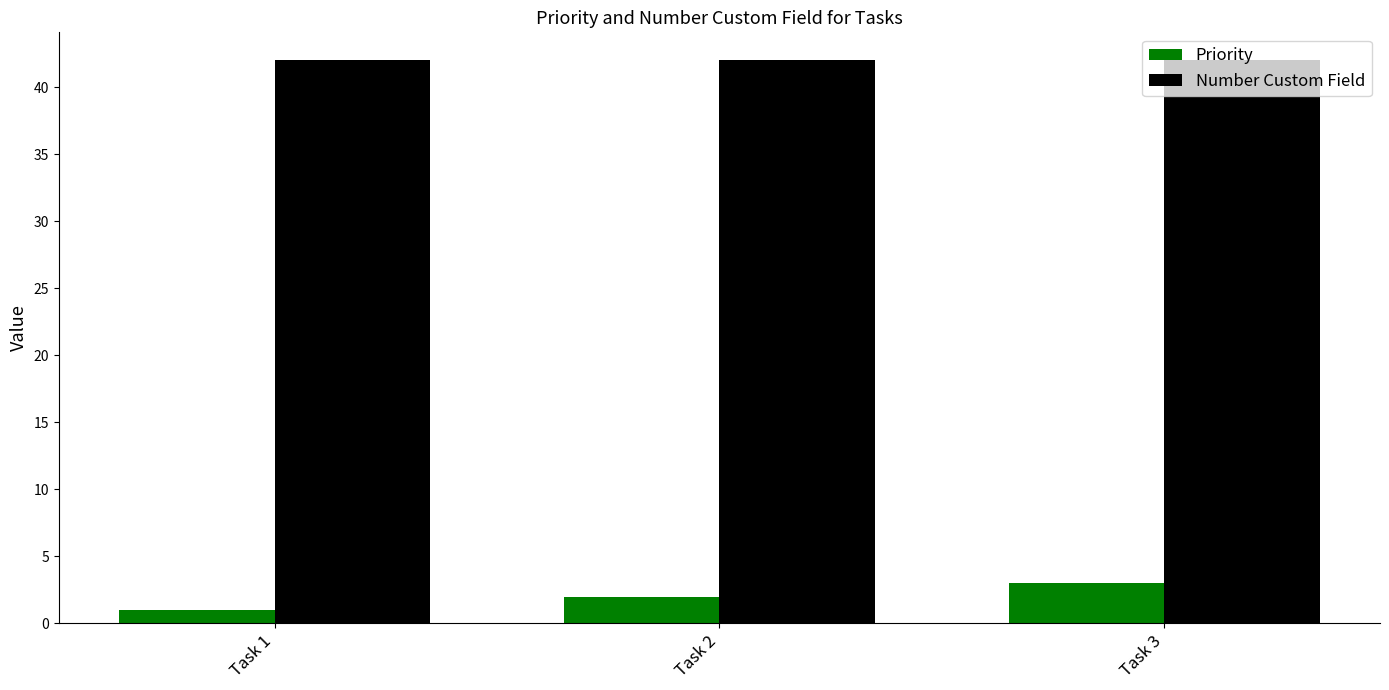

Reading left to right, transcribe all the data shown in this chart.

Priority: Task 1=1	Task 2=2	Task 3=3
Number Custom Field: Task 1=42	Task 2=42	Task 3=42